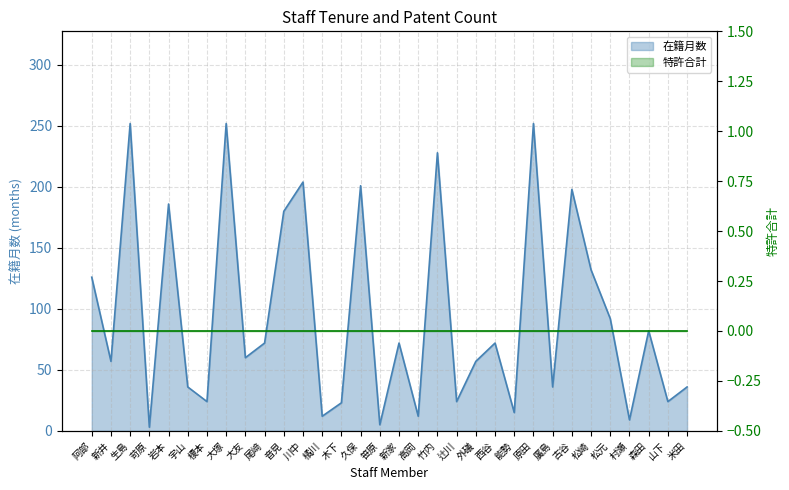

What is the ratio of the value at 能勢 to the value at 古谷?

0.1